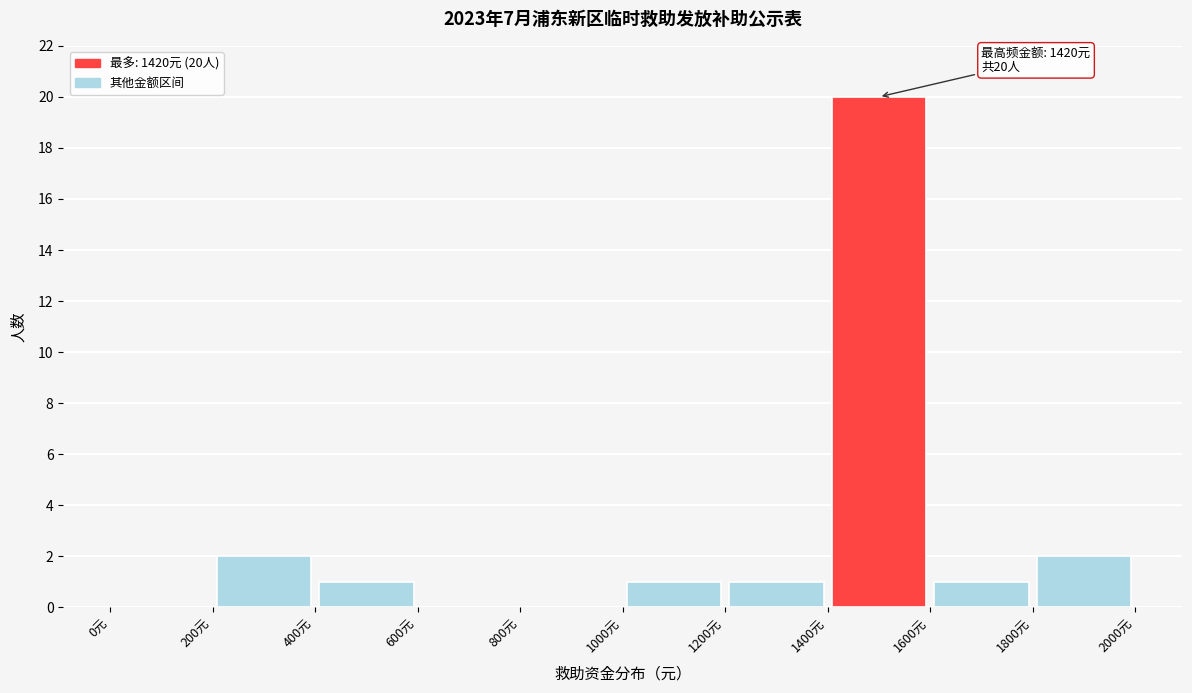

Over which range of the x-axis is the bar tallest?

1400 to 1600